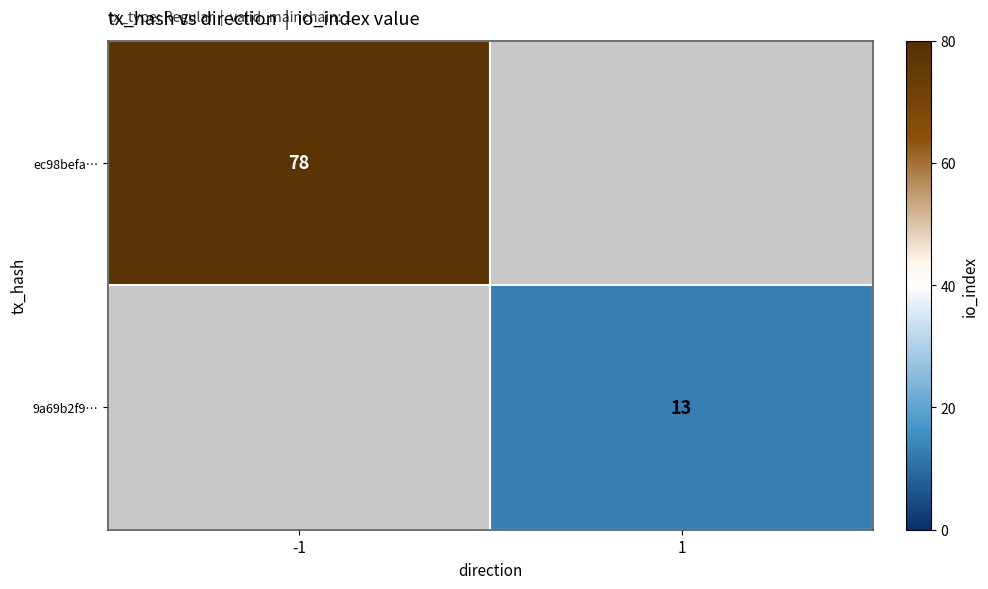

The ec98befa… series shows 78 at -1. True or false?

True